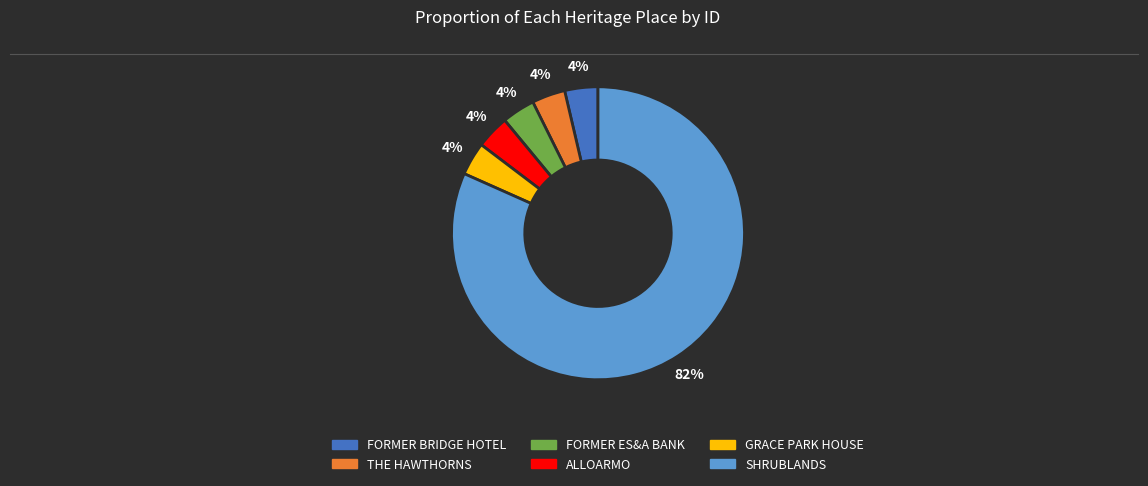

Is it true that ALLOARMO is 4% of the pie?

True